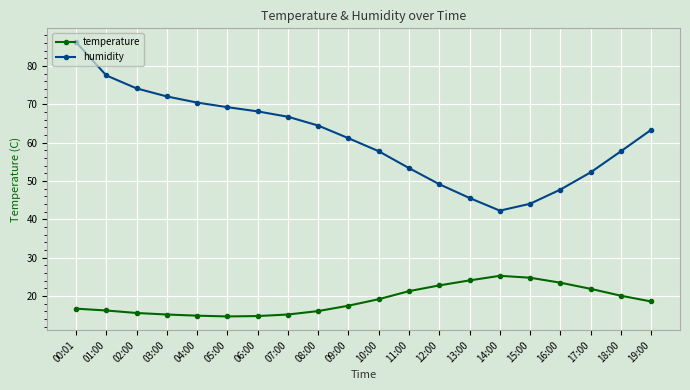

The value of temperature at 16:00 is 23.5. True or false?

True